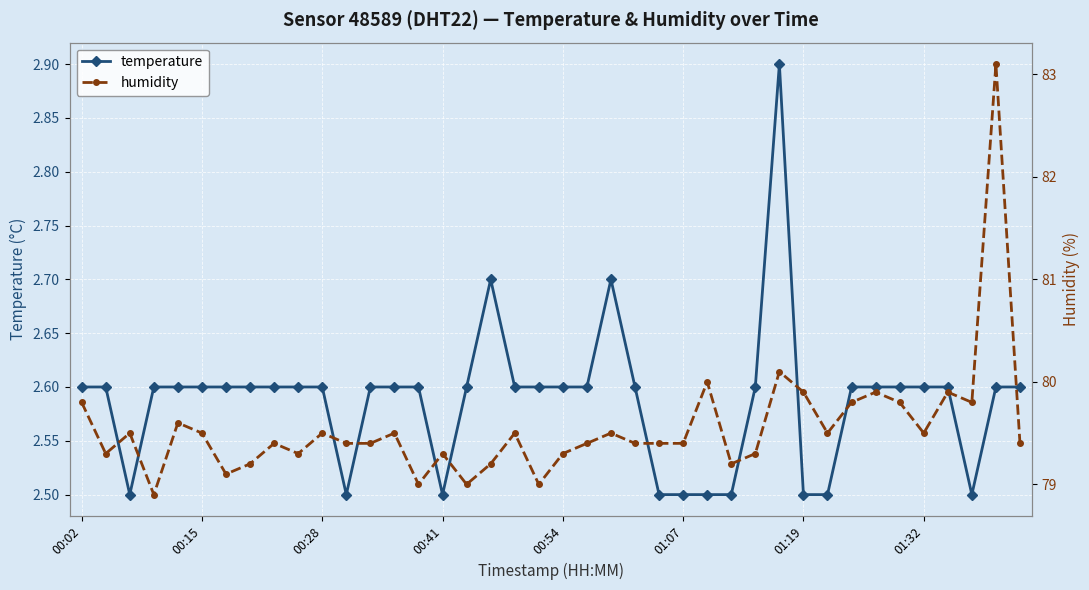

Reading left to right, what are all the values shown in this chart?

temperature: 2.6	2.6	2.5	2.6	2.6	2.6	2.6	2.6	2.6	2.6	2.6	2.5	2.6	2.6	2.6	2.5	2.6	2.7	2.6	2.6	2.6	2.6	2.7	2.6	2.5	2.5	2.5	2.5	2.6	2.9	2.5	2.5	2.6	2.6	2.6	2.6	2.6	2.5	2.6	2.6
humidity: 79.8	79.3	79.5	78.9	79.6	79.5	79.1	79.2	79.4	79.3	79.5	79.4	79.4	79.5	79.0	79.3	79.0	79.2	79.5	79.0	79.3	79.4	79.5	79.4	79.4	79.4	80.0	79.2	79.3	80.1	79.9	79.5	79.8	79.9	79.8	79.5	79.9	79.8	83.1	79.4